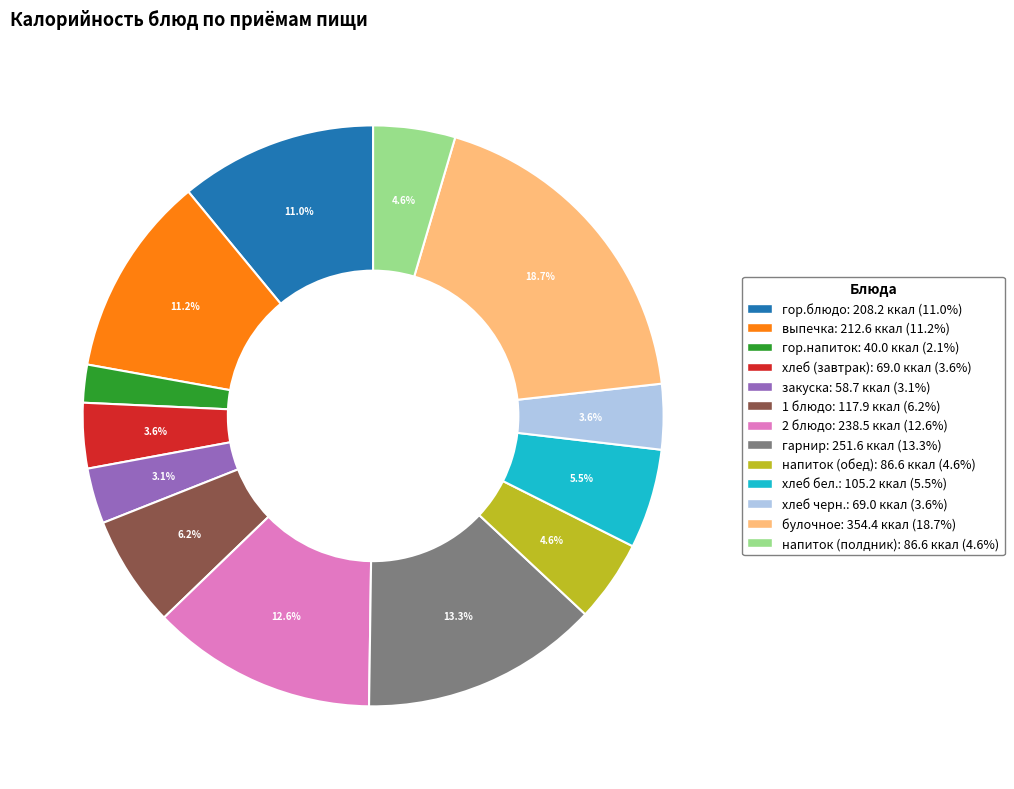

Which has a higher value, хлеб (завтрак) or выпечка?

выпечка